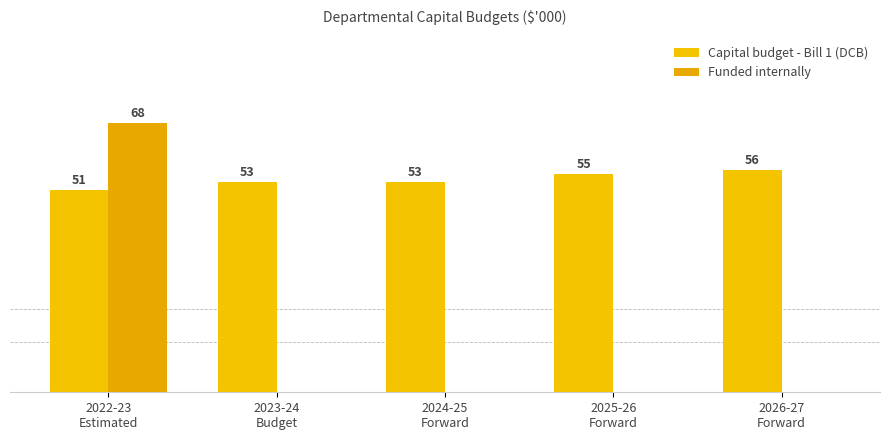

Are the bars horizontal?

No